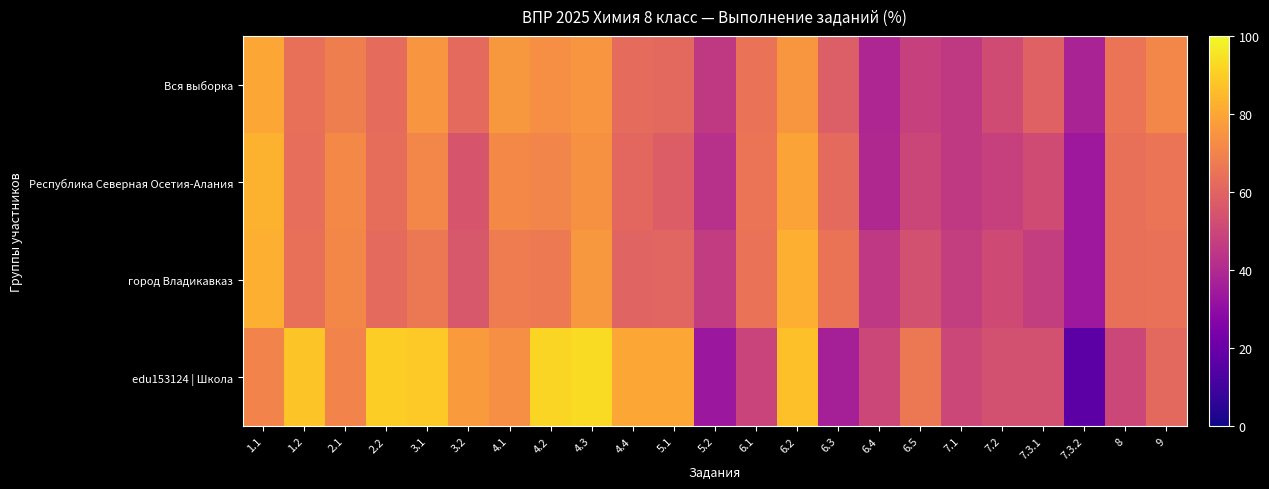

What is the greatest value displayed?

93.3